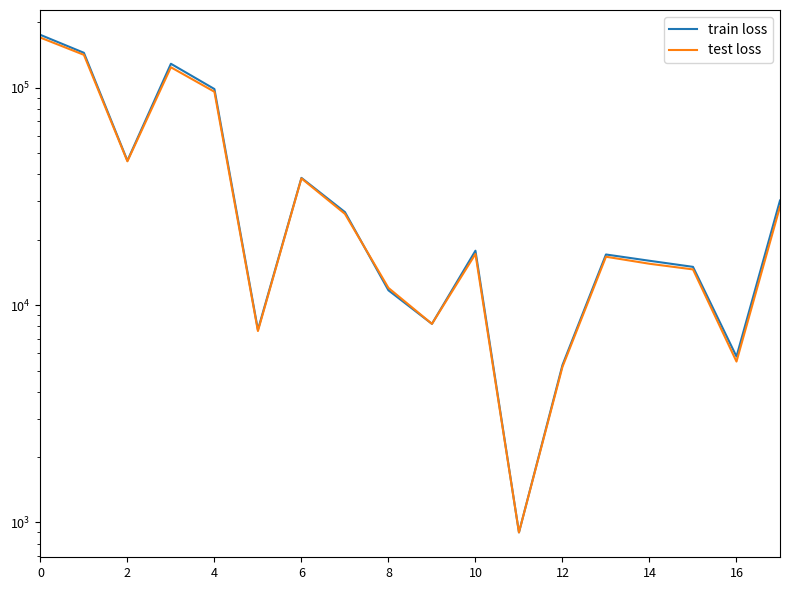

Which series changed the most between 4 and 10?

train loss